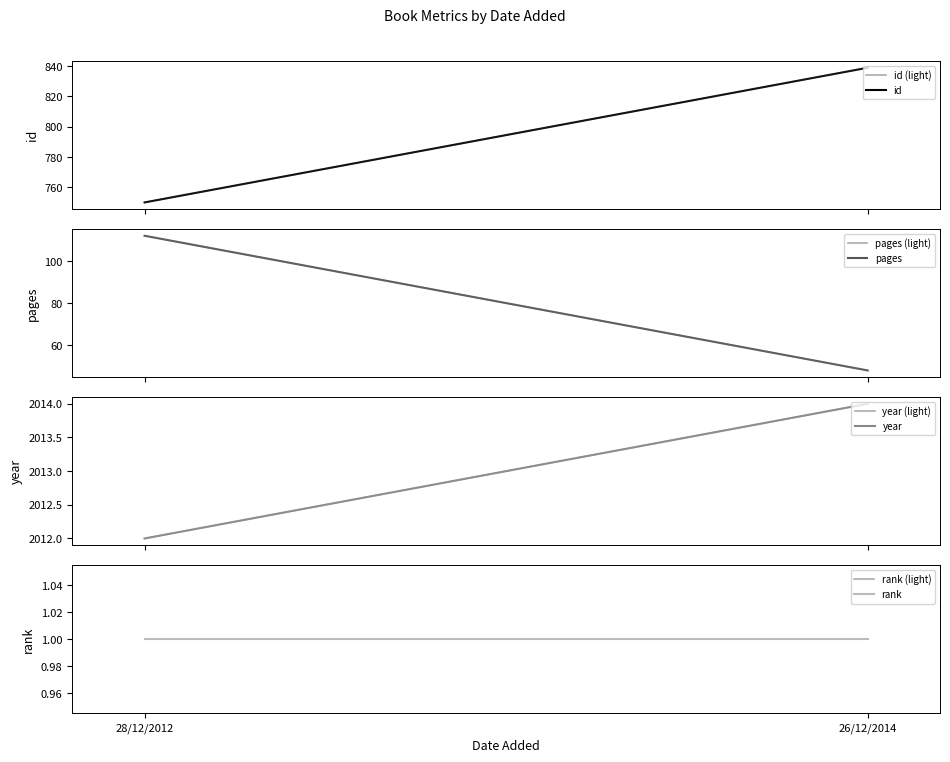

What is the total value across all series at 26/12/2014?

2902